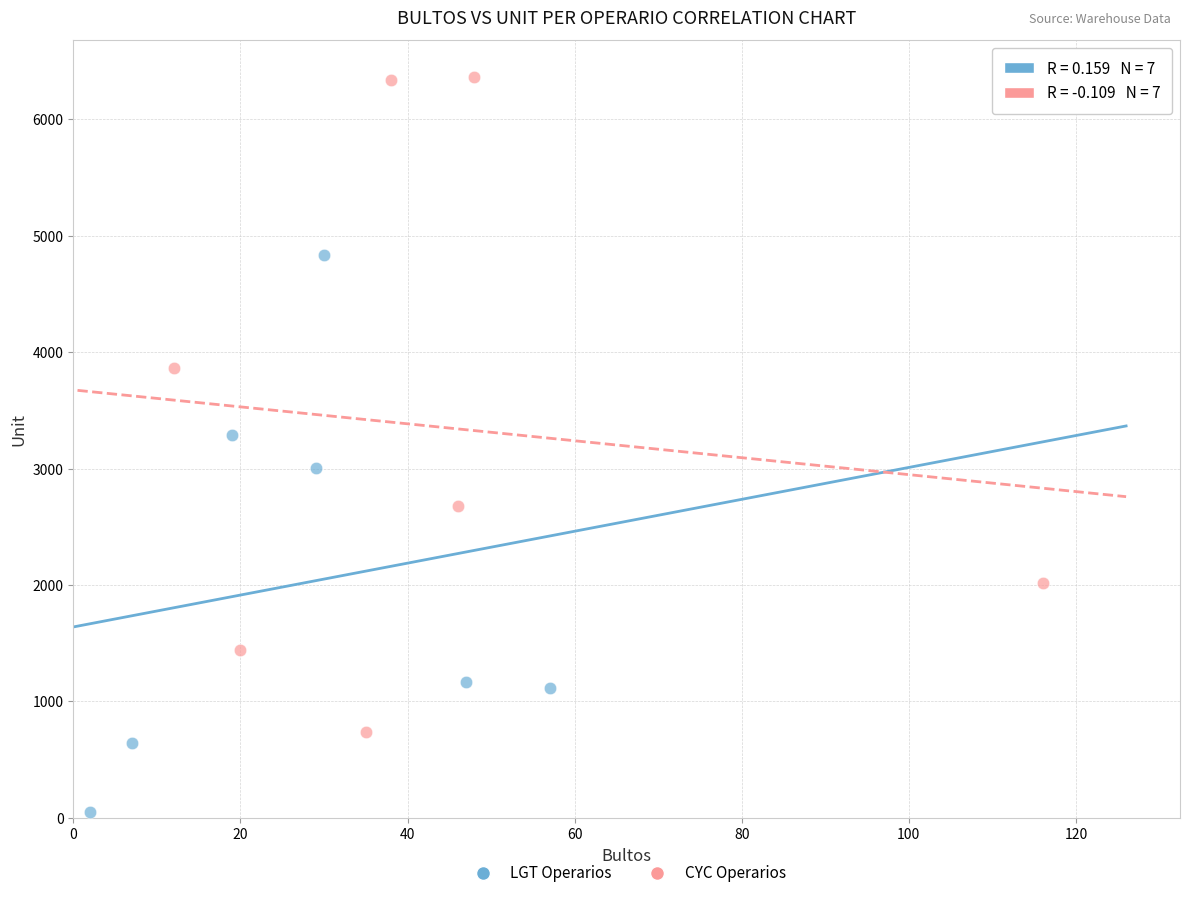

Which series contains the lowest Y value?

LGT Operarios